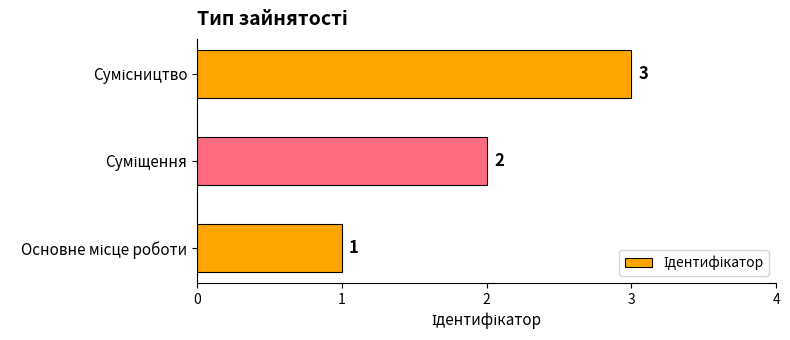

How many data points does each series have?

3